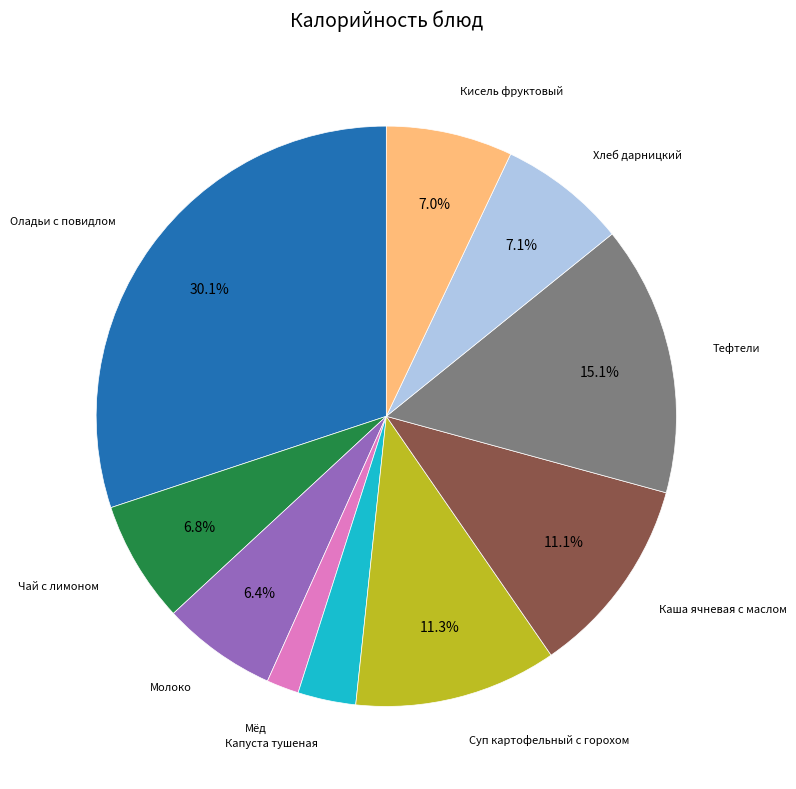

Is there a majority slice in this chart?

No